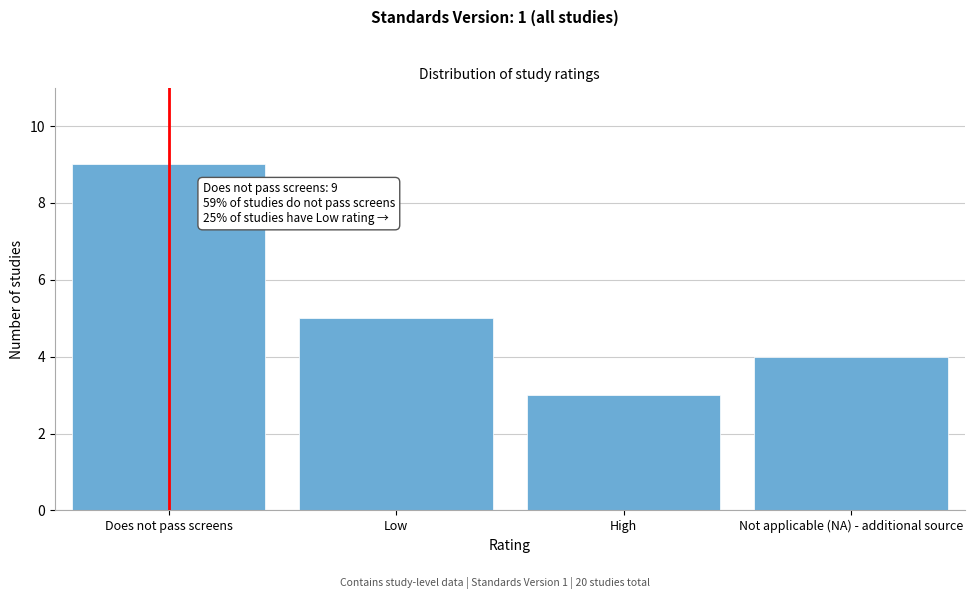

Reading left to right, transcribe all the data shown in this chart.

9	5	3	4